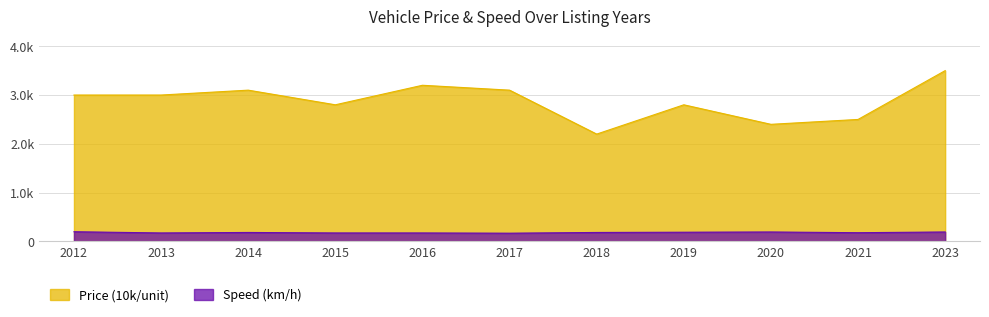

What is the total value across all series at 2021?

2680